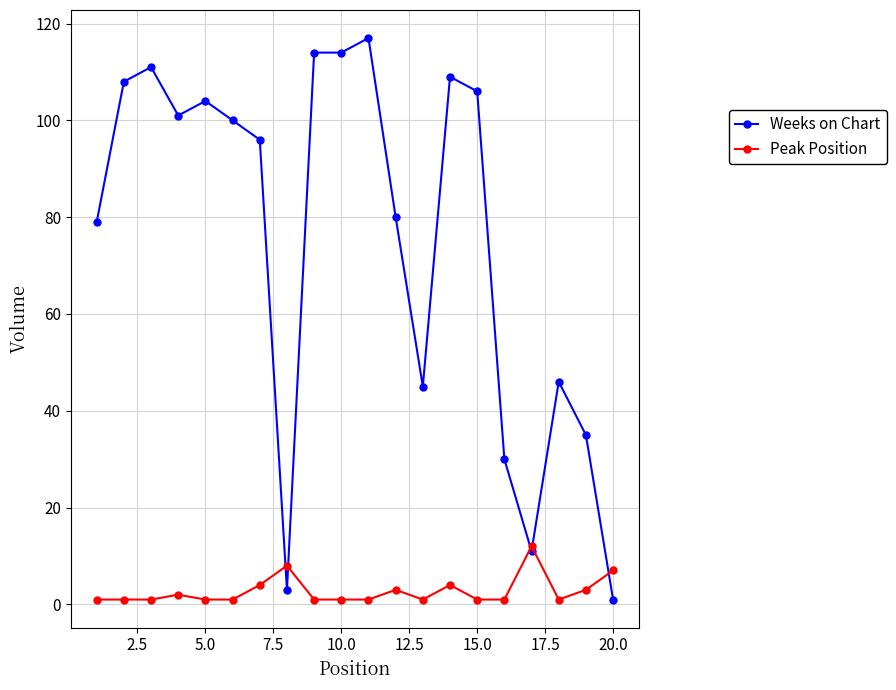

Reading left to right, transcribe all the data shown in this chart.

Weeks on Chart: 79	108	111	101	104	100	96	3	114	114	117	80	45	109	106	30	11	46	35	1
Peak Position: 1	1	1	2	1	1	4	8	1	1	1	3	1	4	1	1	12	1	3	7